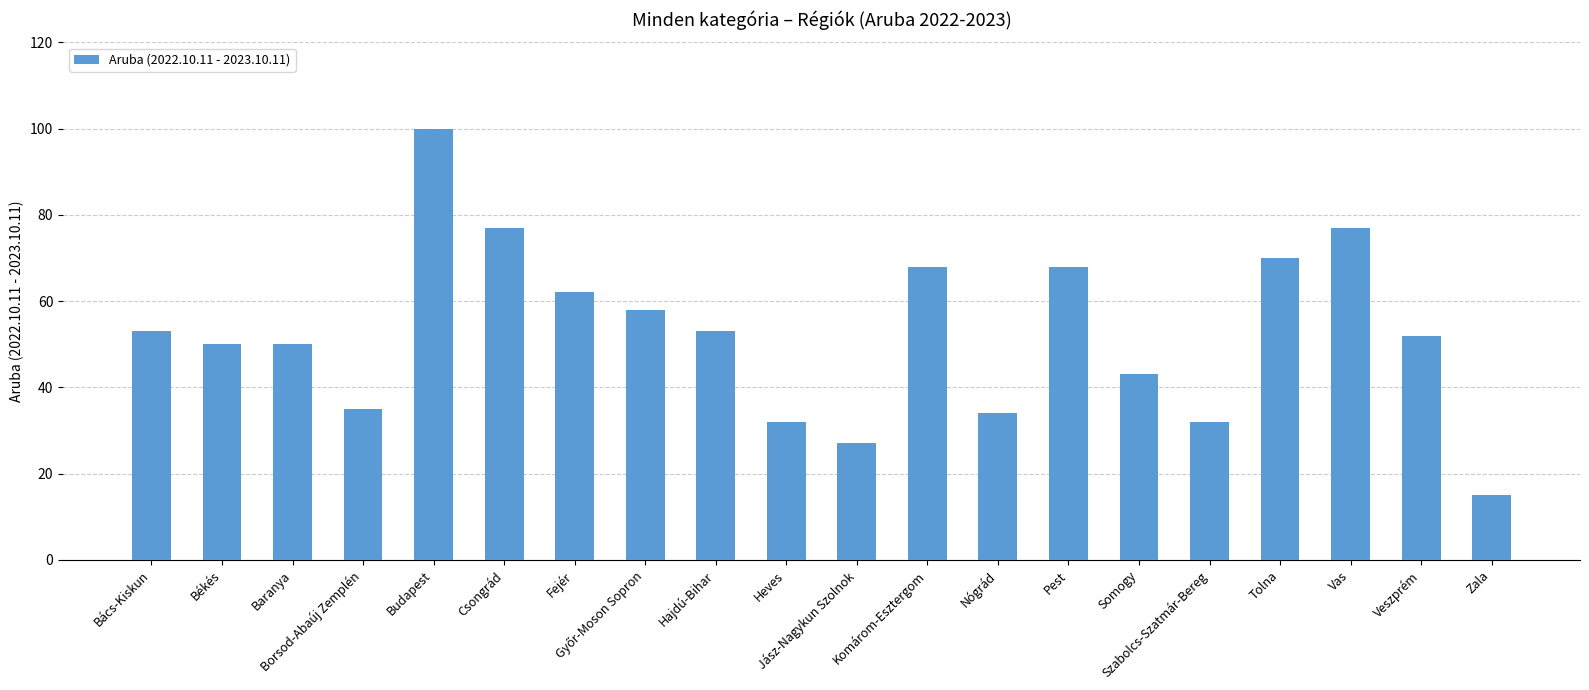

What is the label of the 1st bar from the left?

Bács-Kiskun